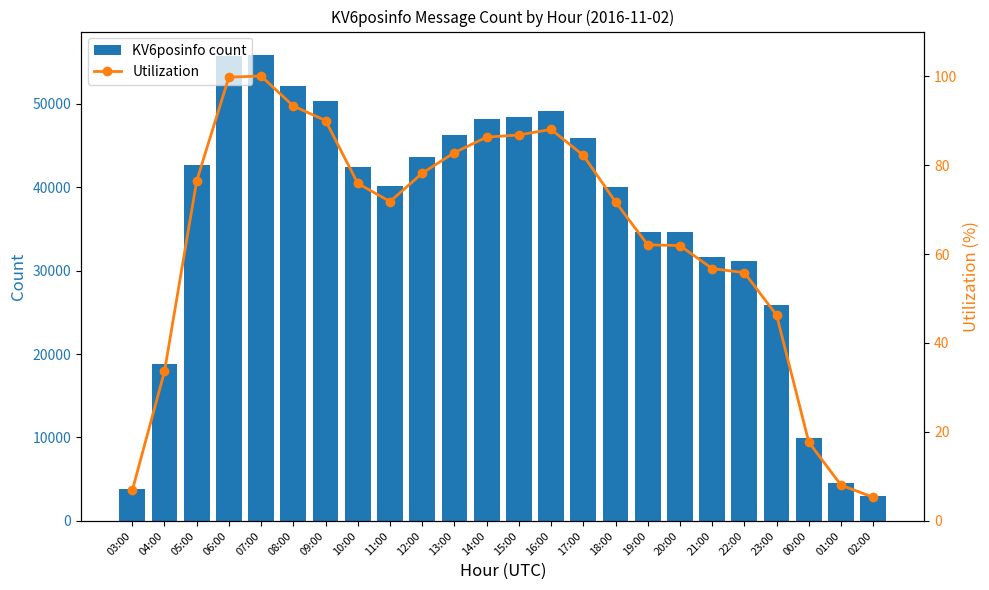

At which label is Utilization closest to 52?

22:00